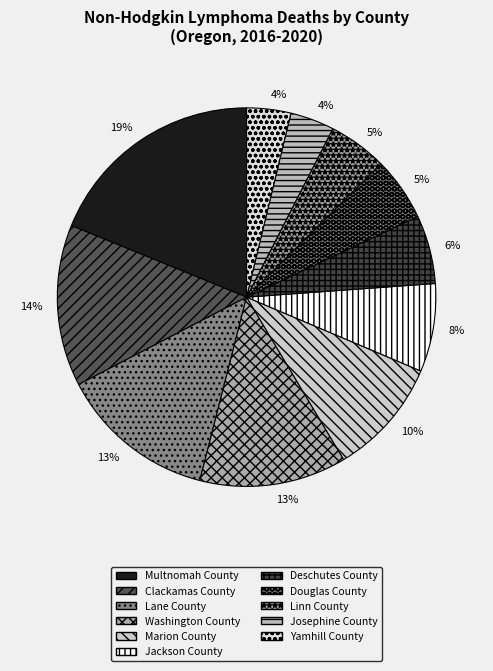

How many slices are in this pie chart?

11